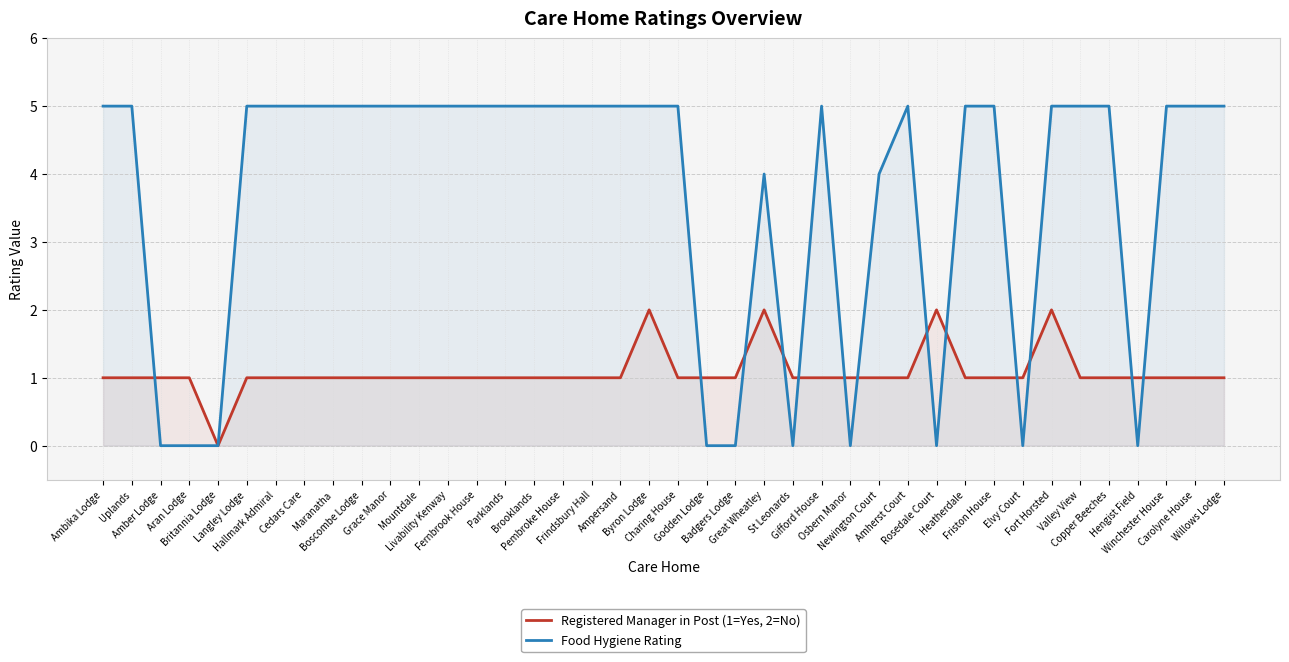

Is the value of Registered Manager in Post (1=Yes, 2=No) at St Leonards greater than the value of Food Hygiene Rating at Byron Lodge?

No